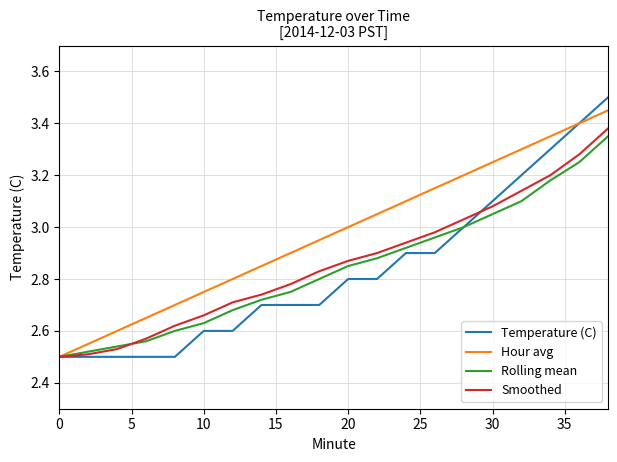

Which series has the largest range (max minus min)?

Temperature (C)